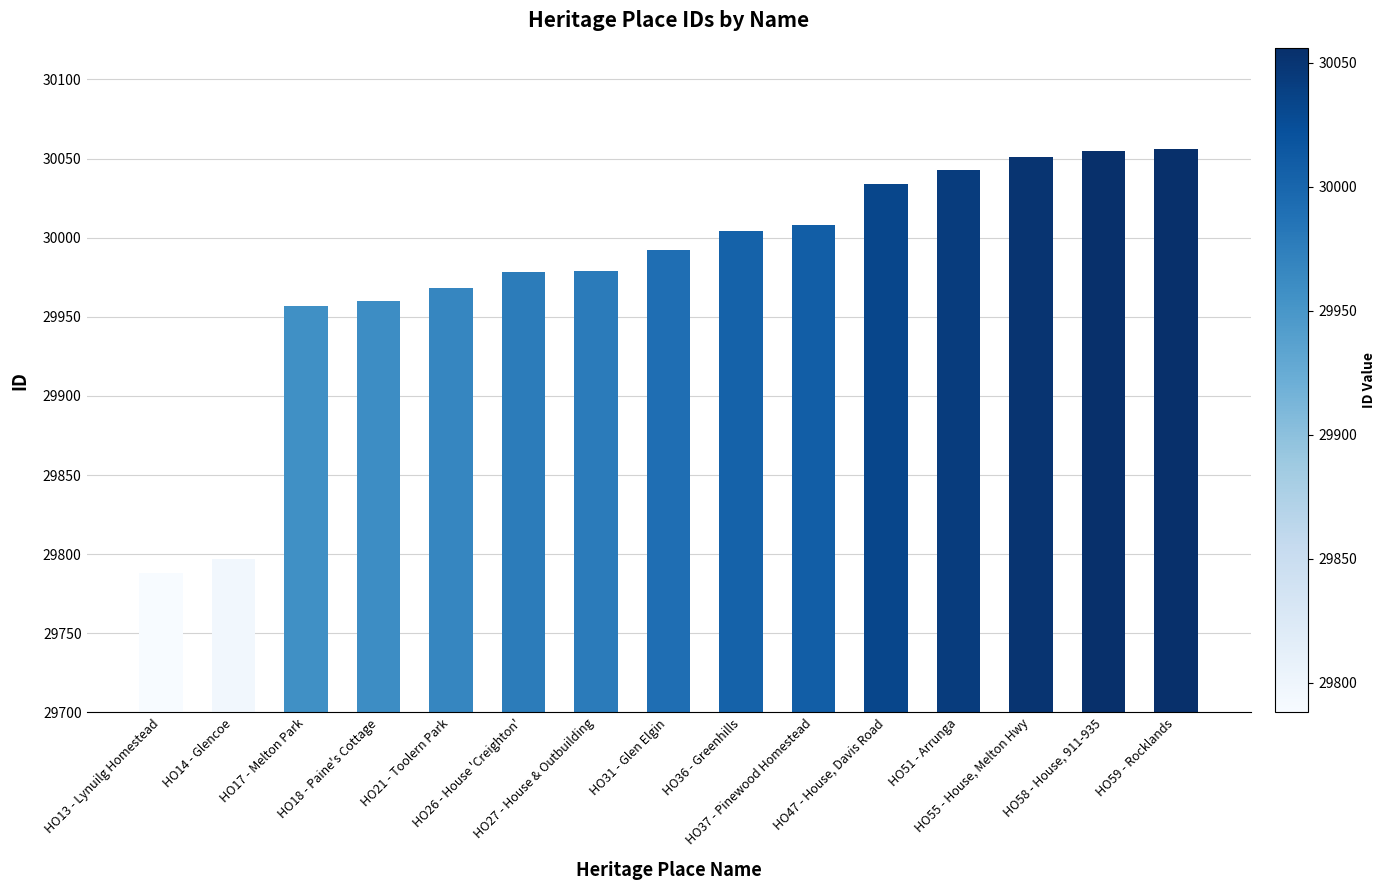

What is the difference between the maximum and minimum values?

268